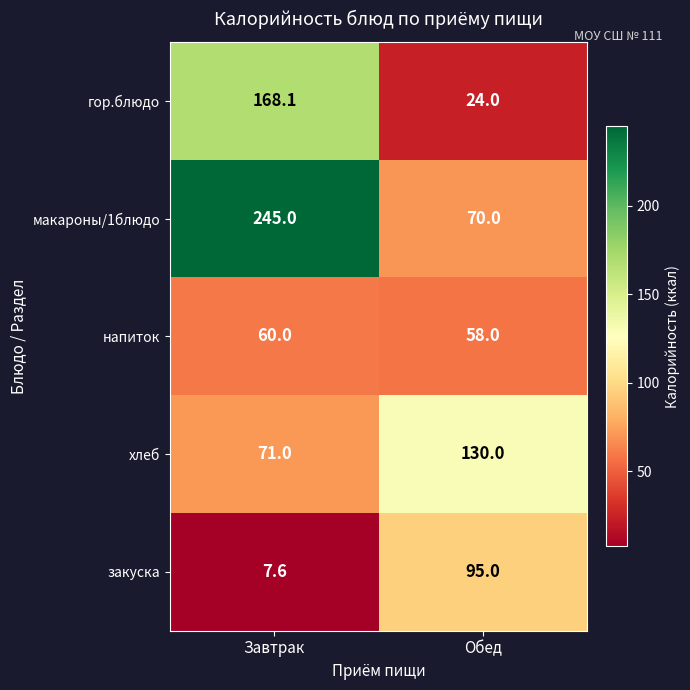

Reading left to right, list all the values displayed in this chart.

гор.блюдо: 168.1	24.0
макароны/1блюдо: 245.0	70.0
напиток: 60.0	58.0
хлеб: 71.0	130.0
закуска: 7.6	95.0